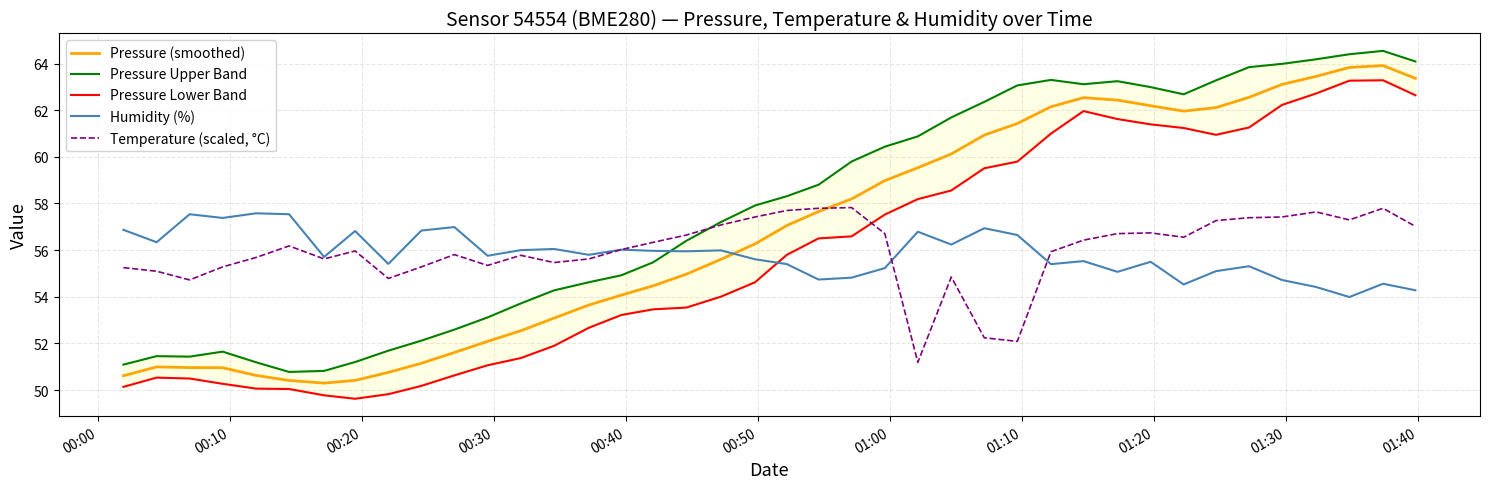

True or false: Humidity (%) and Pressure (smoothed) intersect in this chart.

True